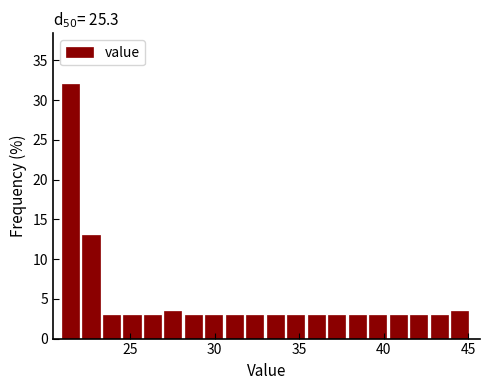

Read against the x-axis, roughly where is the centre of the tallest bar?

21.5